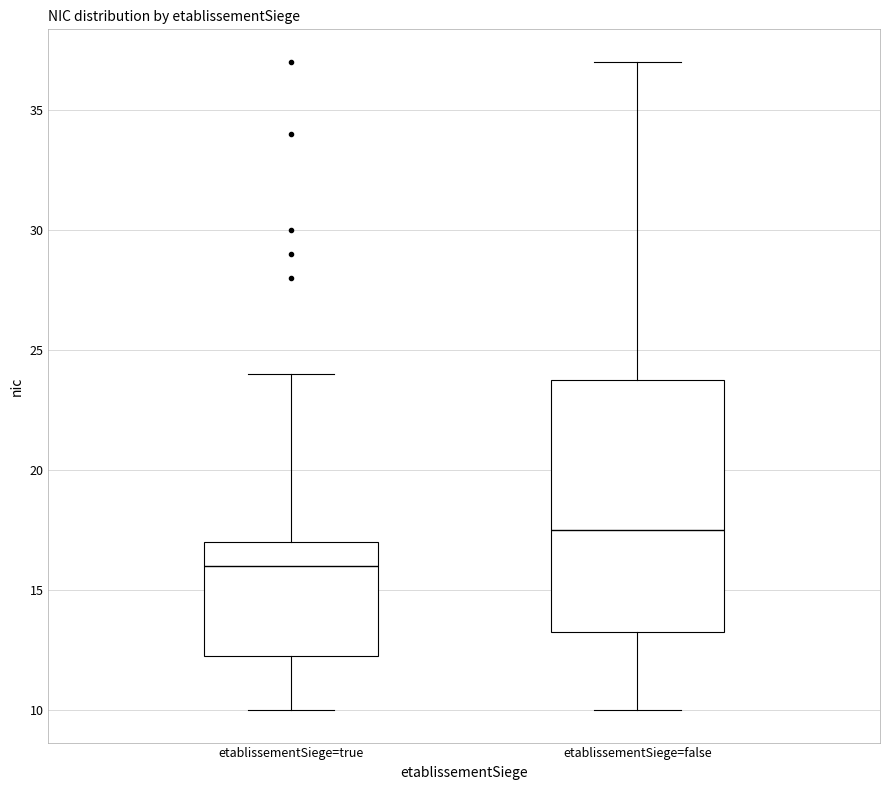

Where does the upper whisker of the box for etablissementSiege=false end on the y-axis? The values are not printed on the chart, so give them approximately, as read against the axis.

37.0